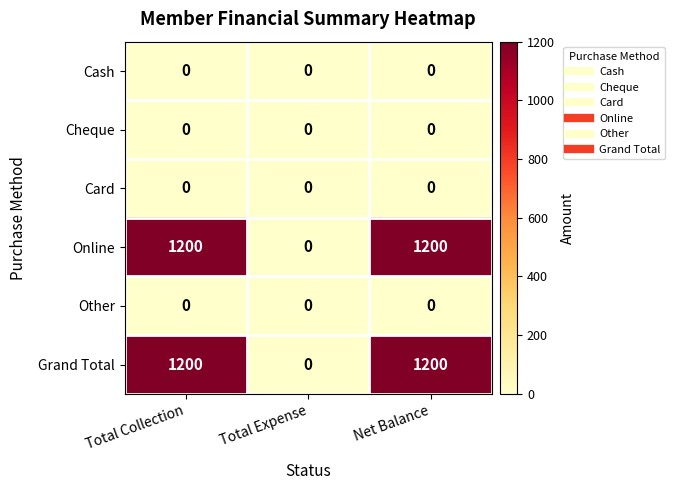

Which category has the lowest value in the Online series?

Total Expense